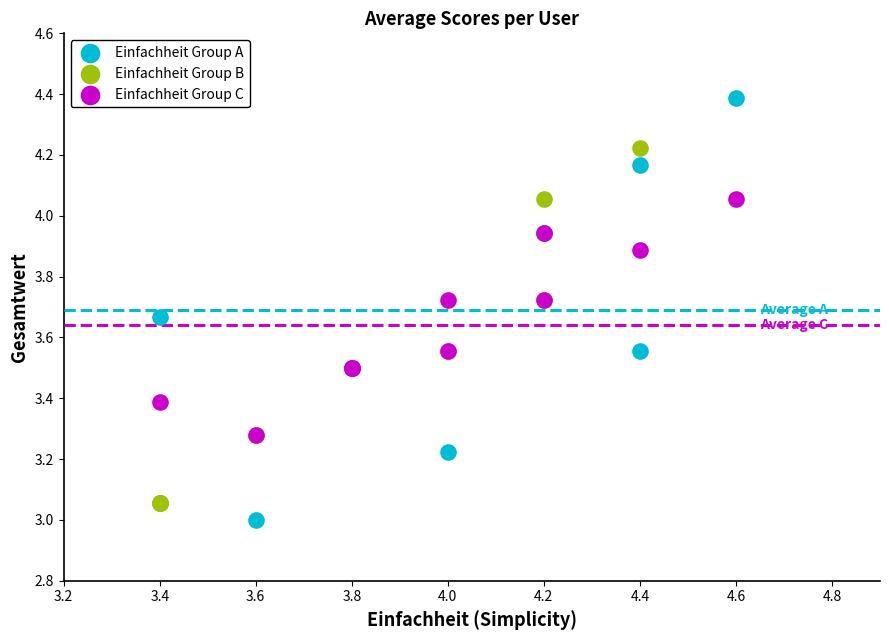

What are all the series names shown in the legend?

Einfachheit Group A, Einfachheit Group B, Einfachheit Group C